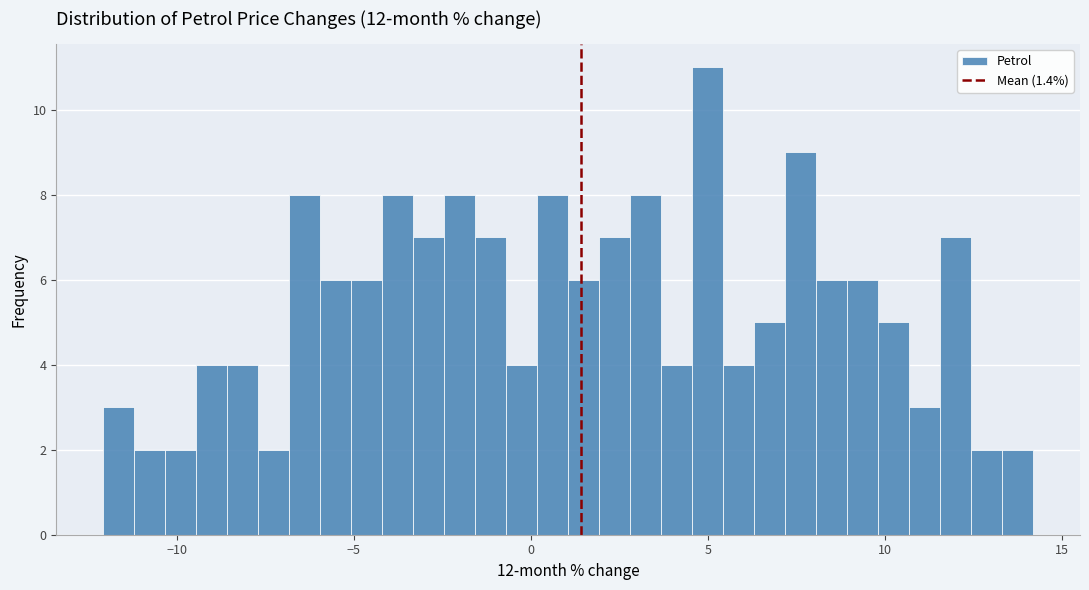

Around what value on the x-axis is the tallest bar? Give the approximate position of its centre, as read against the axis.

5.0